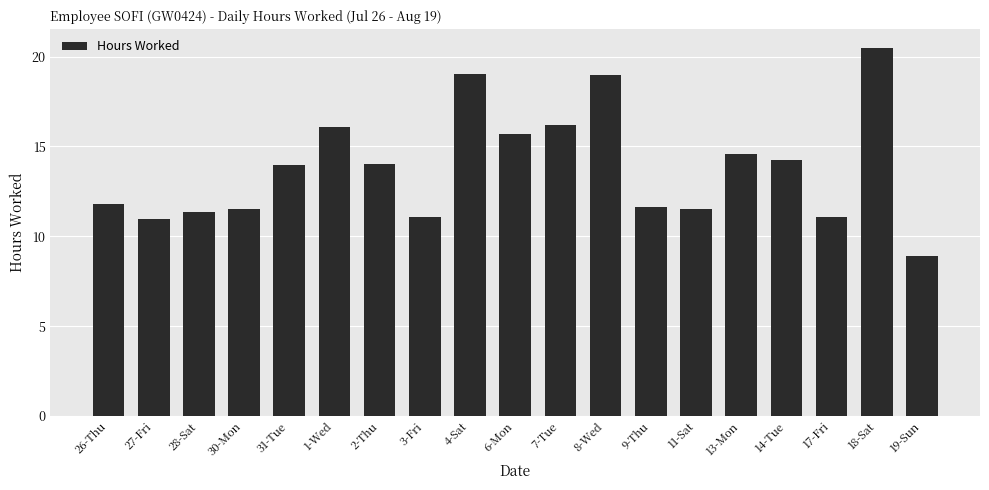

Count the number of categories in the chart.

19